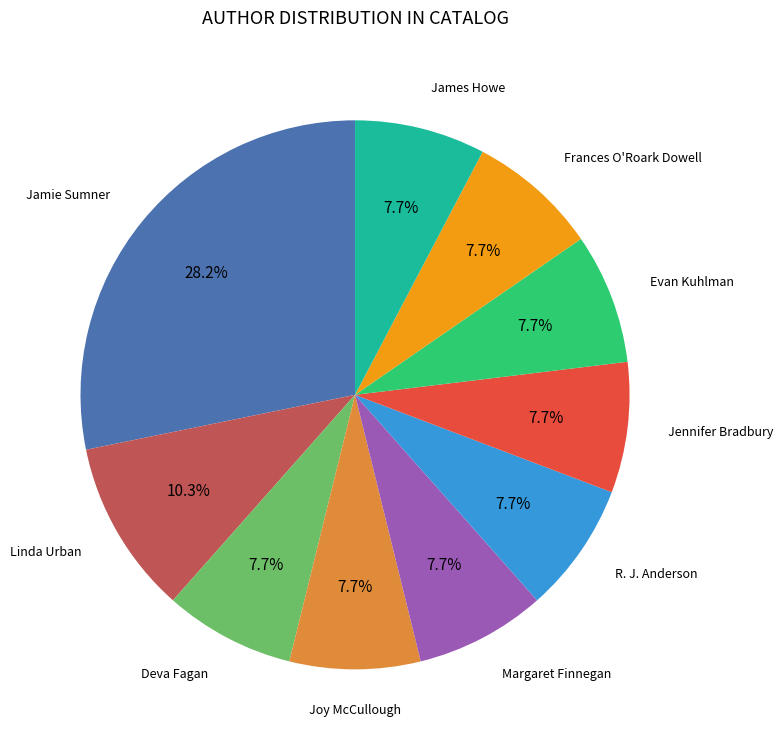

Is there a majority slice in this chart?

No